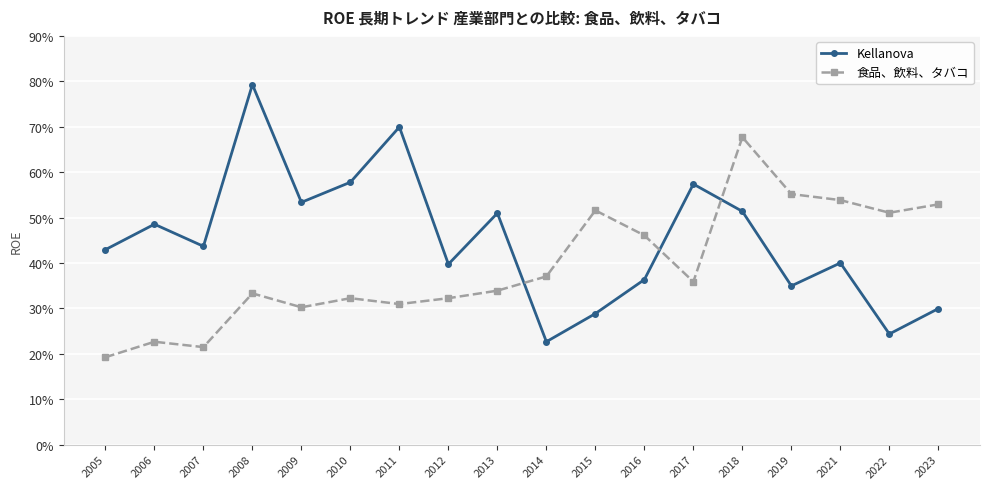

Does the chart have visible grid lines?

Yes